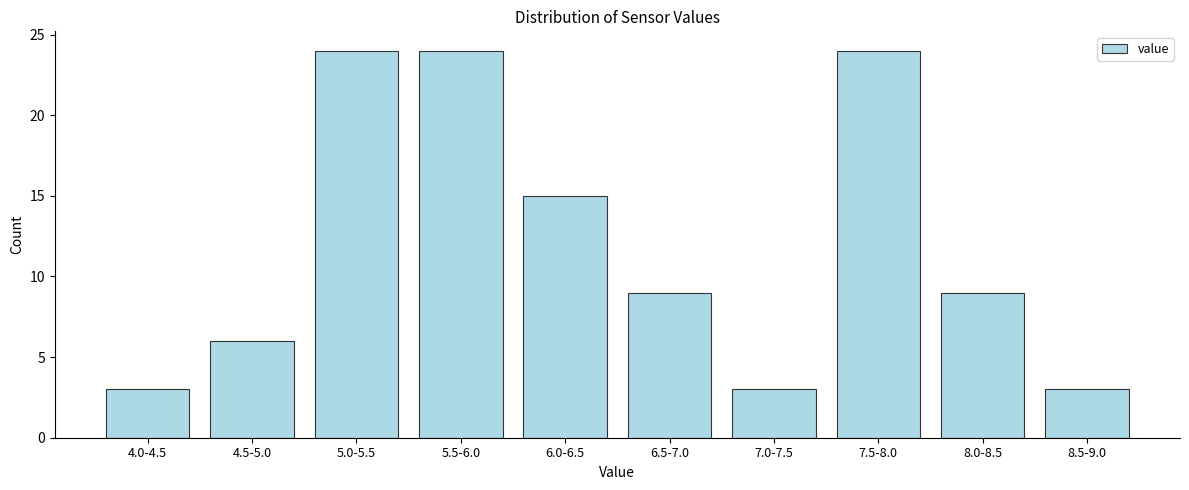

Reading left to right, transcribe all the data shown in this chart.

3	6	24	24	15	9	3	24	9	3